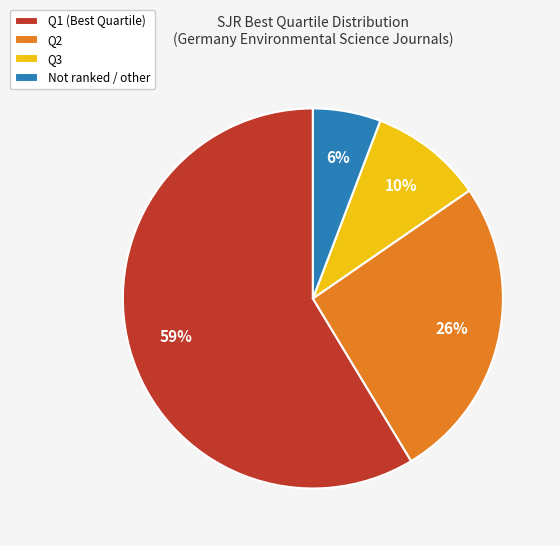

Count the number of slices in the pie.

4